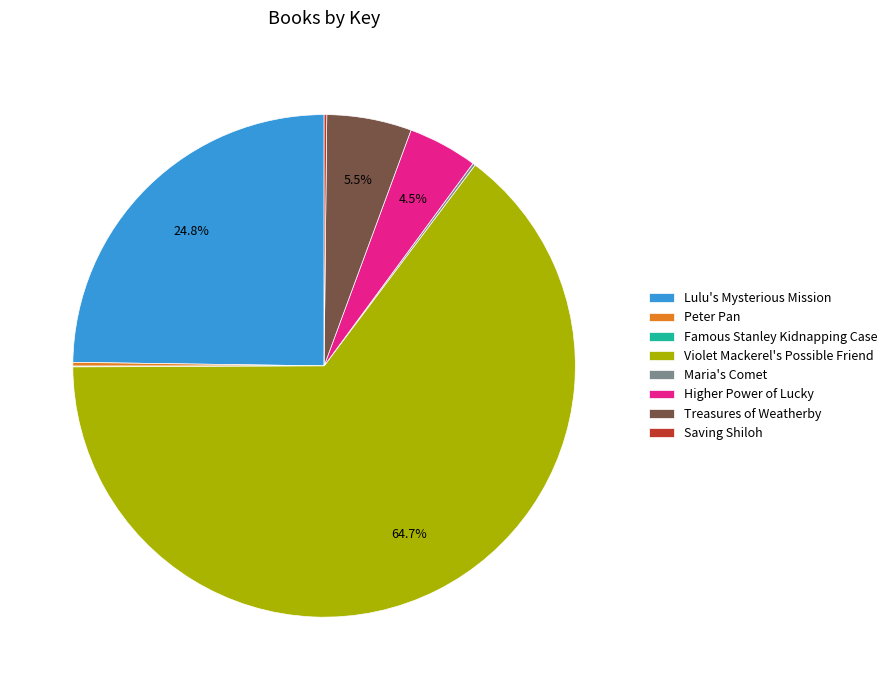

What portion of the pie excludes Lulu's Mysterious Mission?

75.2%